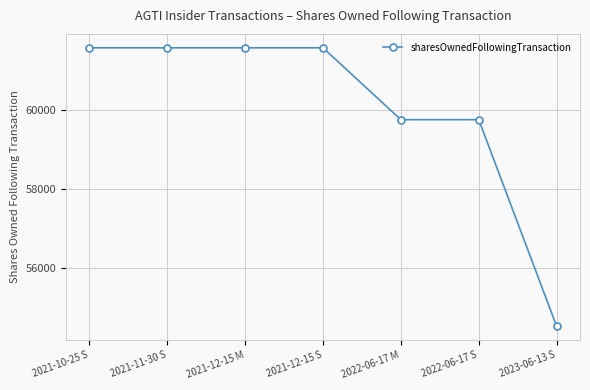

How many series are shown in this chart?

1